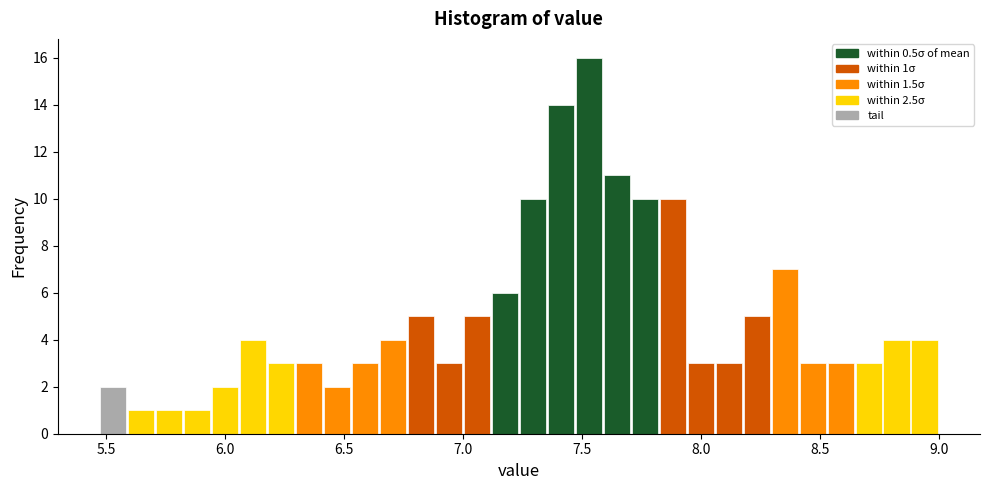

Read against the x-axis, roughly where is the centre of the tallest bar?

7.55